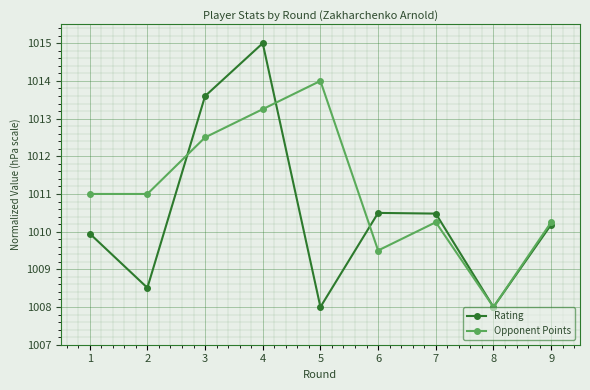

The value of Rating at 6 is 1010.5. True or false?

True